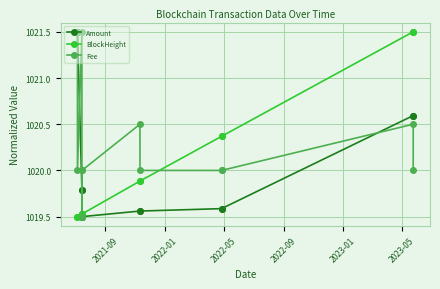

What is the difference between the second highest and second lowest values in the BlockHeight series?

2.0